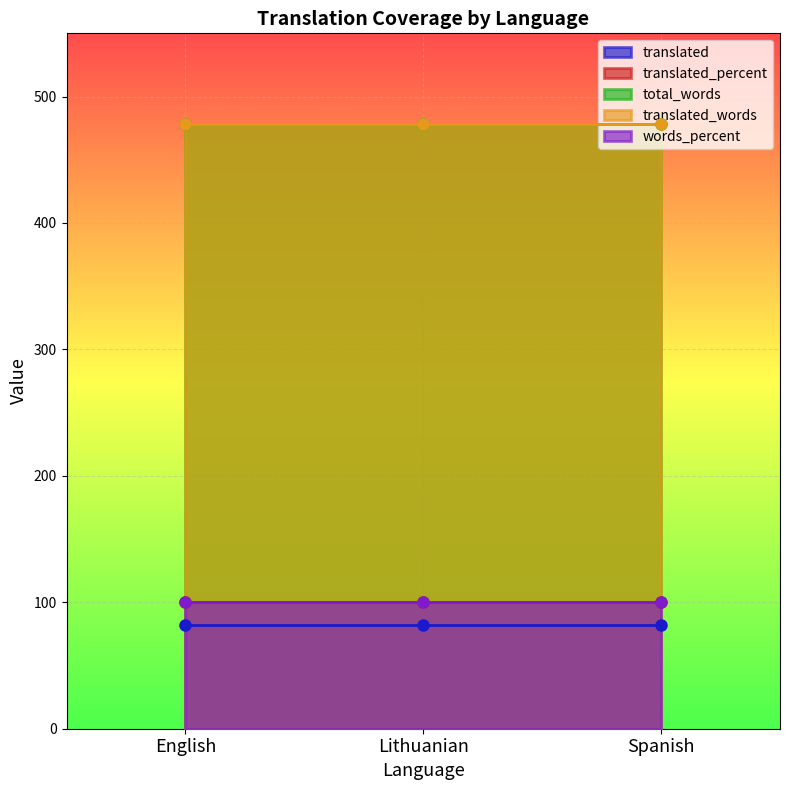

Which series has the largest total across all categories?

total_words